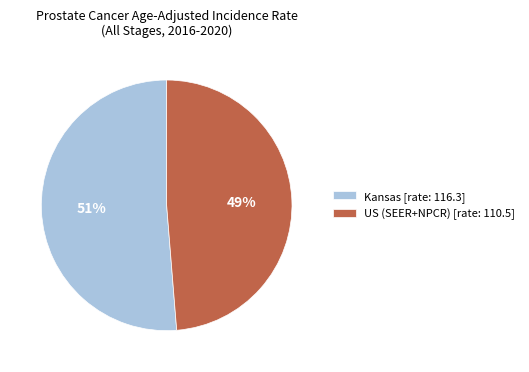

To the nearest percent, what is the combined percentage of Kansas [rate: 116.3] and US (SEER+NPCR) [rate: 110.5]?

100%